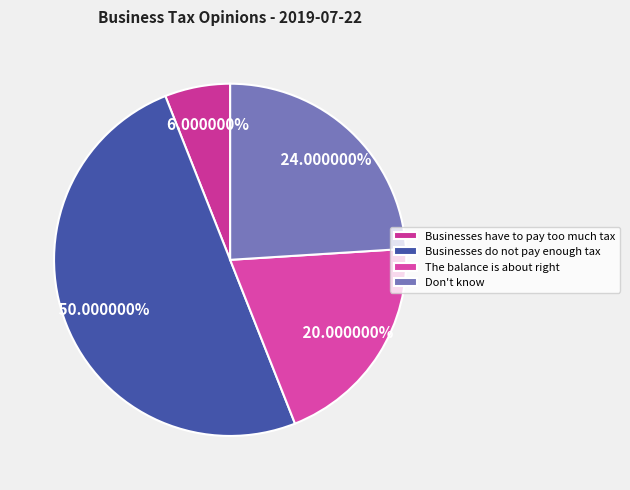

True or false: Businesses have to pay too much tax accounts for 6% of the total.

True